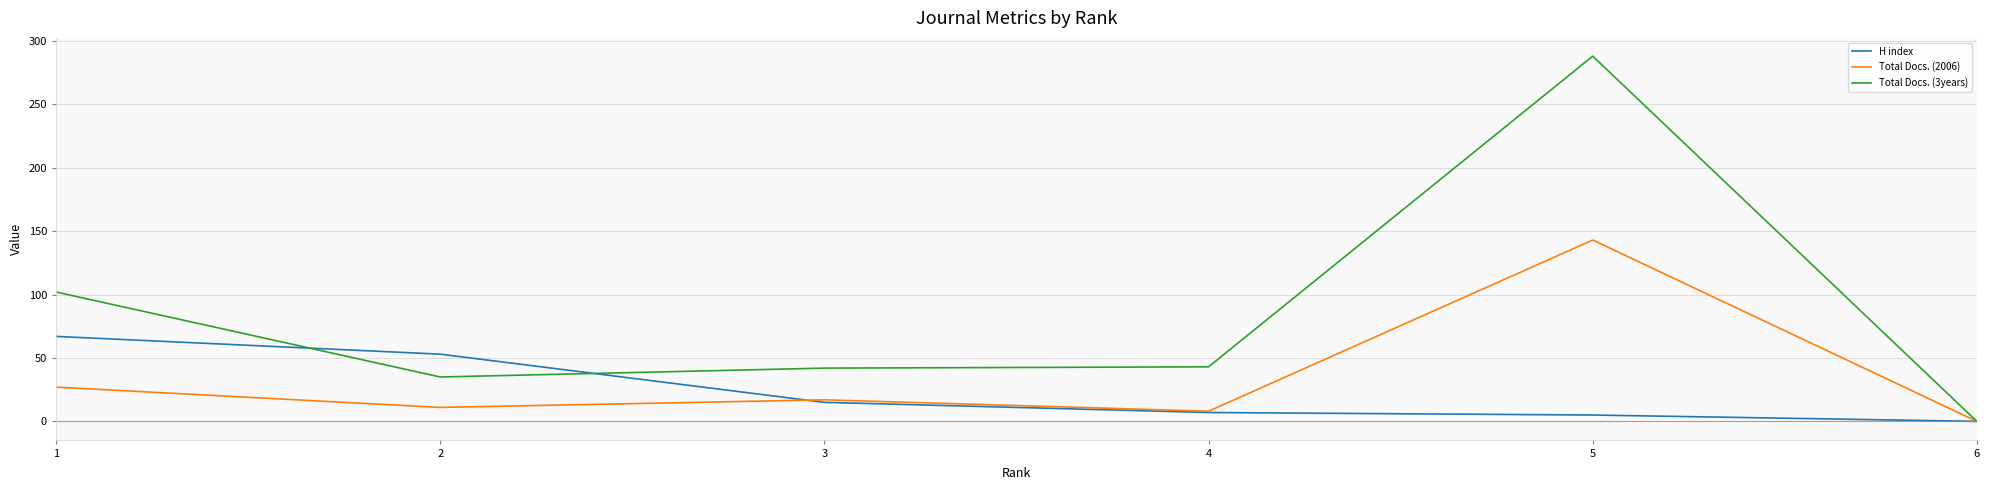

Rank the series by their average value, from highest to lowest.

Total Docs. (3years), Total Docs. (2006), H index